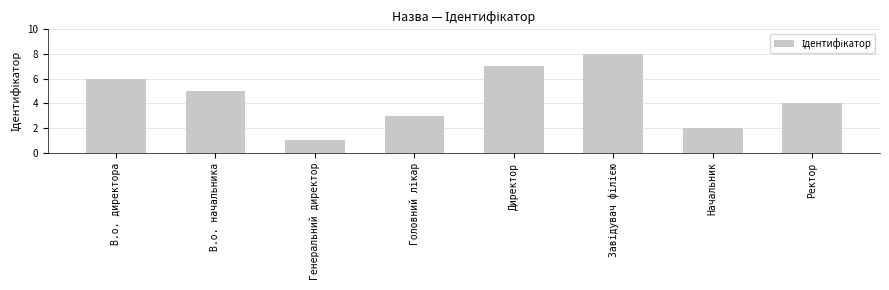

What is the sum of all values?

36